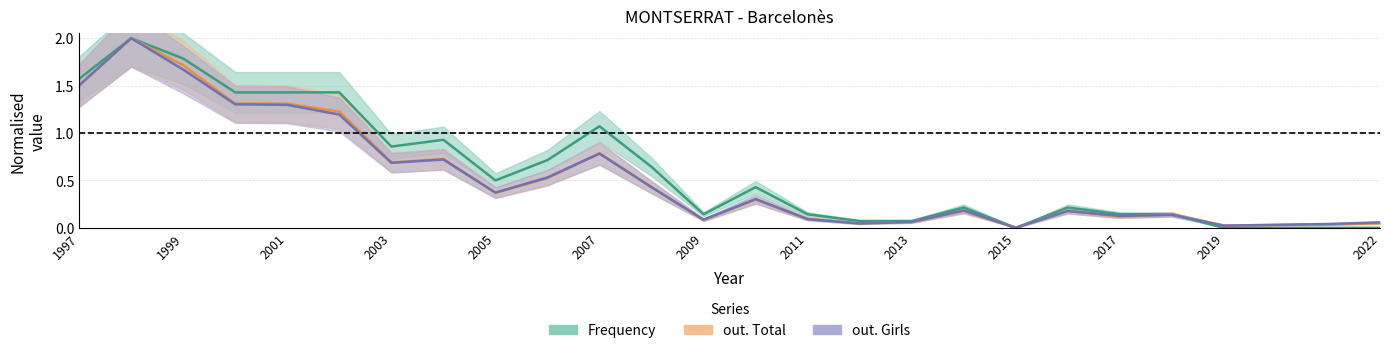

What is the spread (max minus min) of values at 2001?

0.1